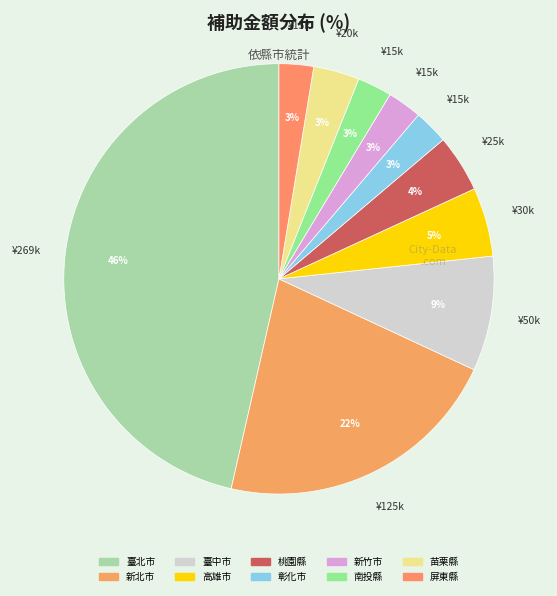

To the nearest percent, what is the difference between the 高雄市 and 南投縣 slice percentages?

3%